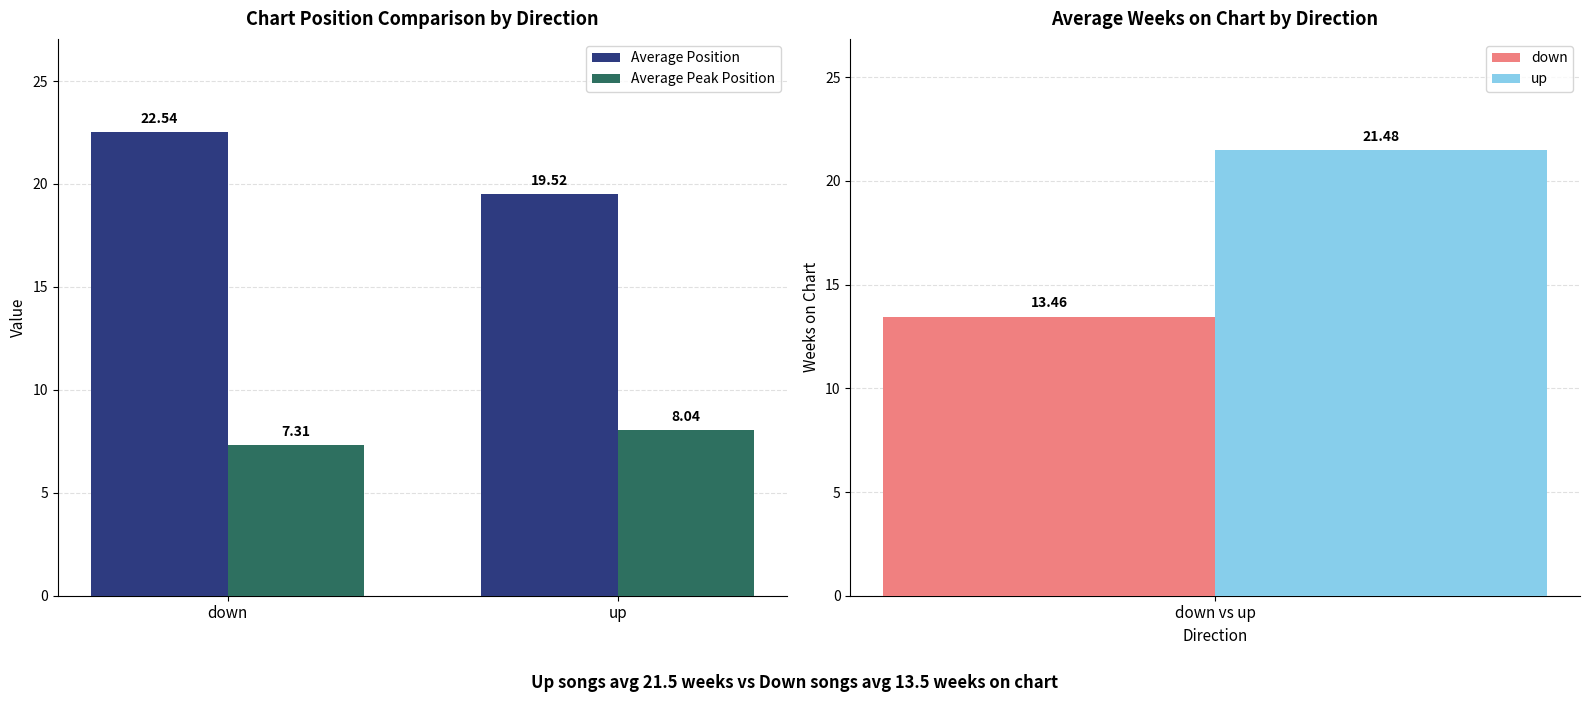

Count the number of categories in the chart.

2